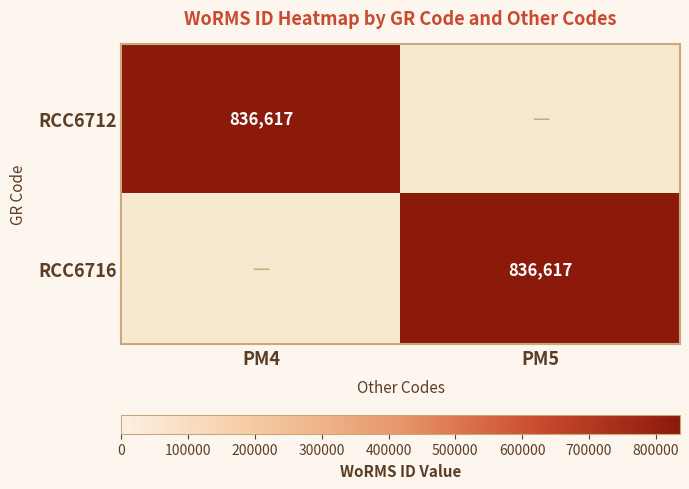

True or false: RCC6716 has a value of 405009 at PM5.

False